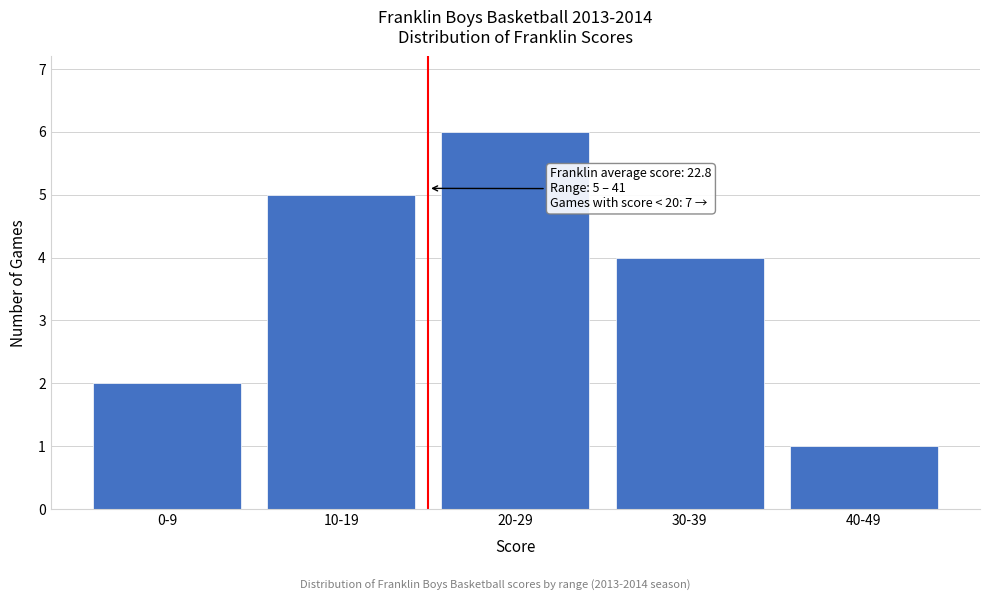

Reading left to right, transcribe all the data shown in this chart.

2	5	6	4	1